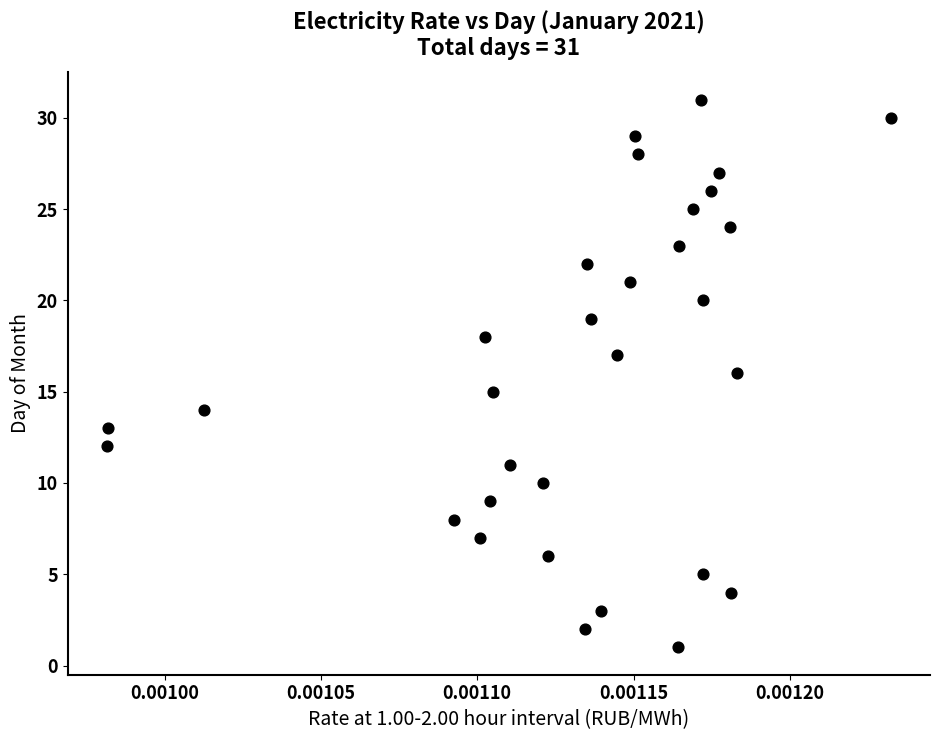

What is the range of Y values (max minus min)?

30